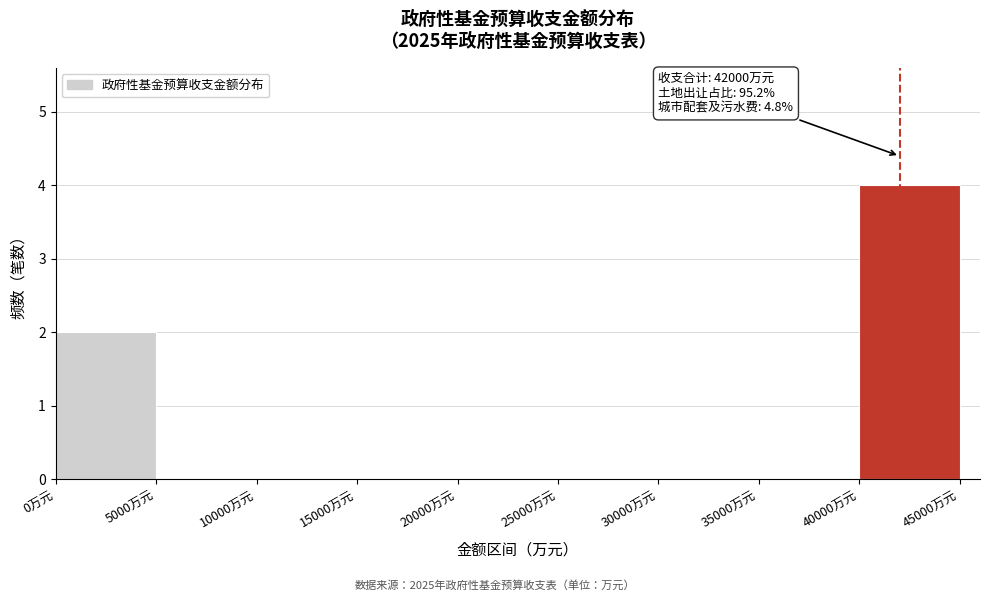

Over which range of the x-axis is the bar tallest?

40000 to 45000